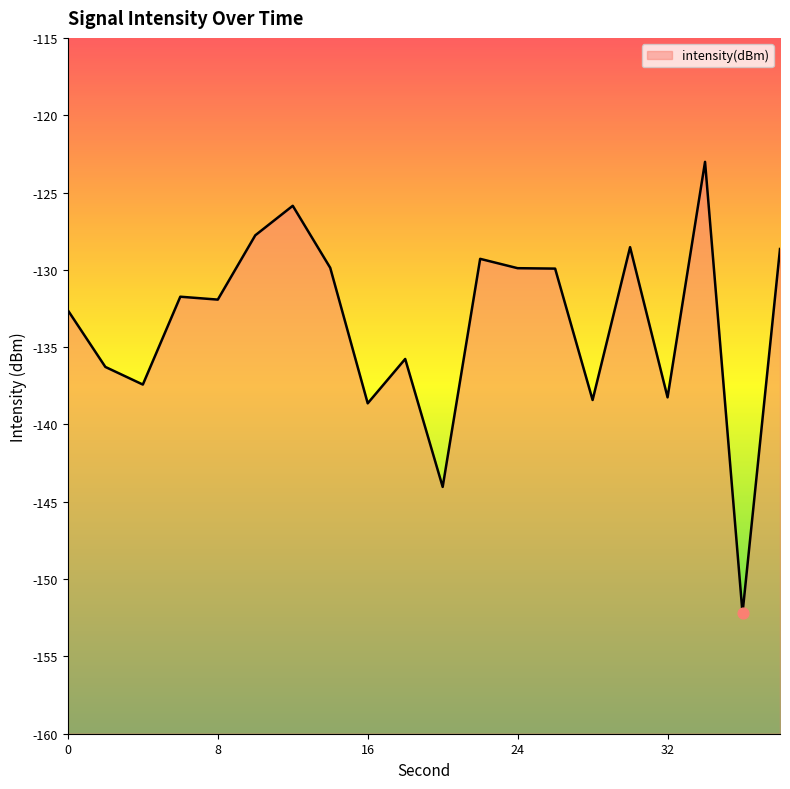

Which has a higher value, 10 or 6?

10